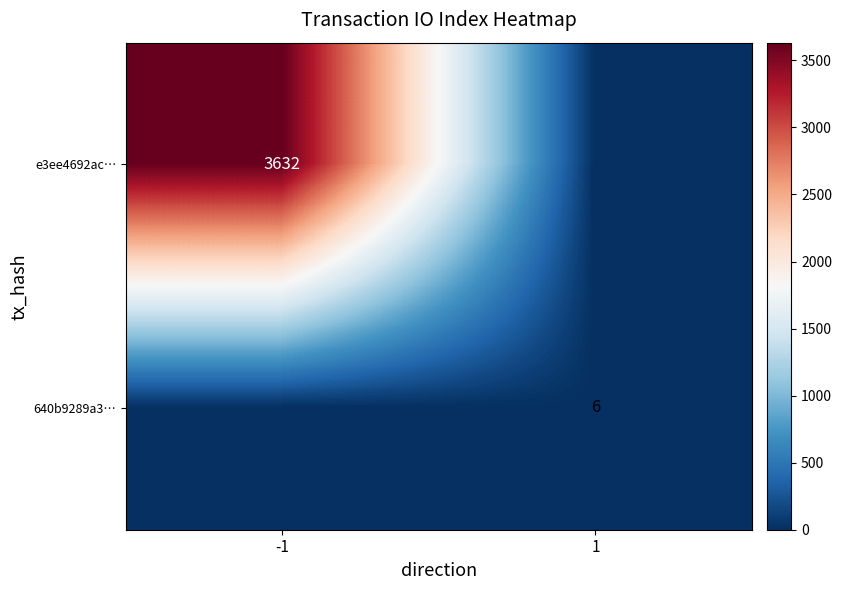

The e3ee4692ac… series shows 3632 at -1. True or false?

True